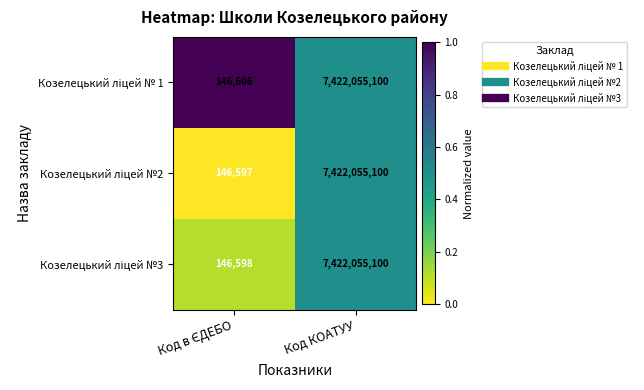

At which category is the sum across all series the highest?

Код КОАТУУ